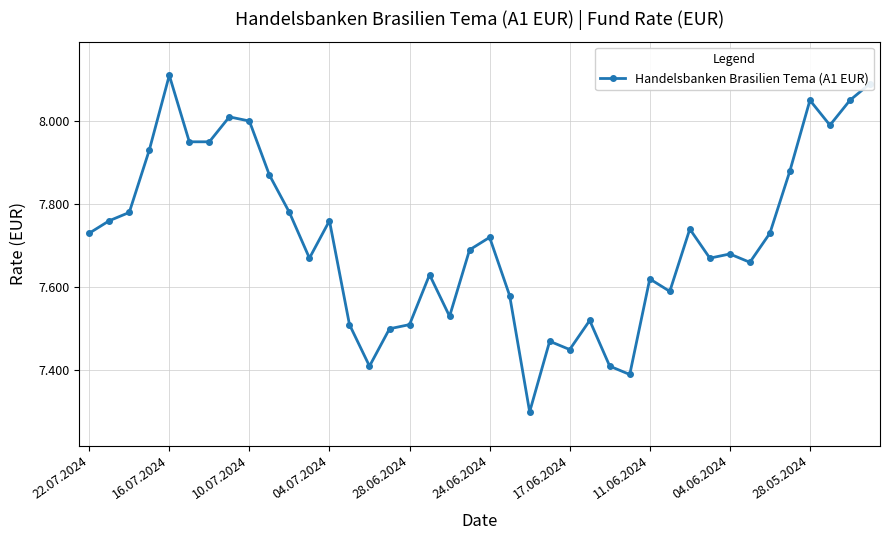

What is the difference between the maximum and second lowest values?

0.7